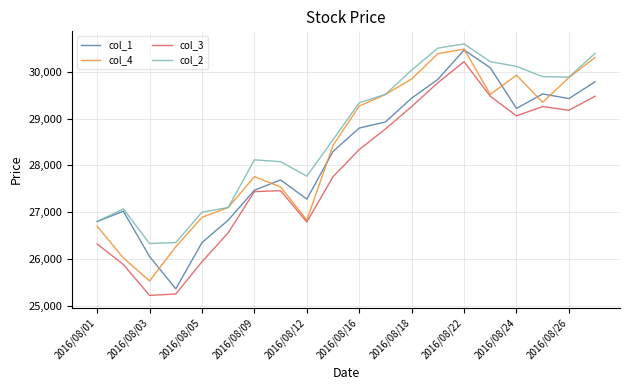

What is the minimum value for col_1?

25360